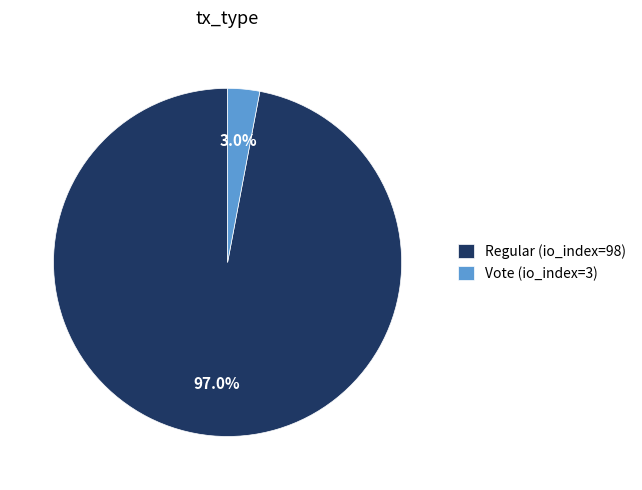

How many slices are in this pie chart?

2